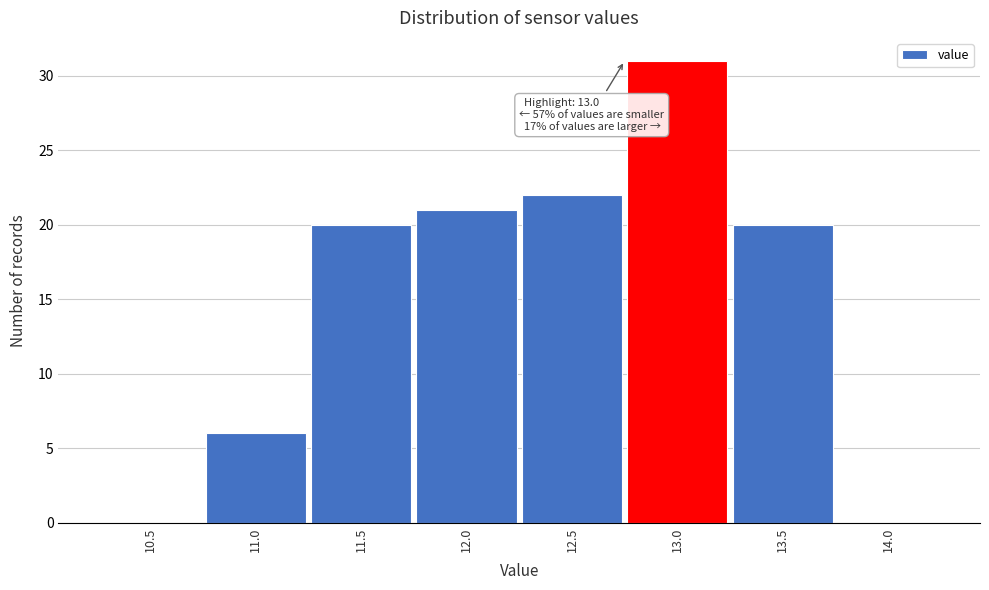

Reading left to right, extract all data points from this chart.

10.5=0	11.0=6	11.5=20	12.0=21	12.5=22	13.0=31	13.5=20	14.0=0